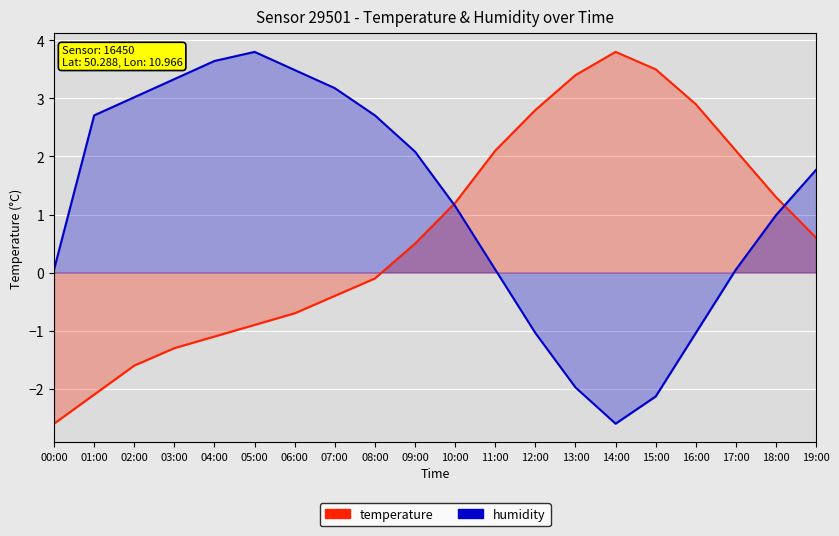

Which label corresponds to the smallest value in the chart?

00:00